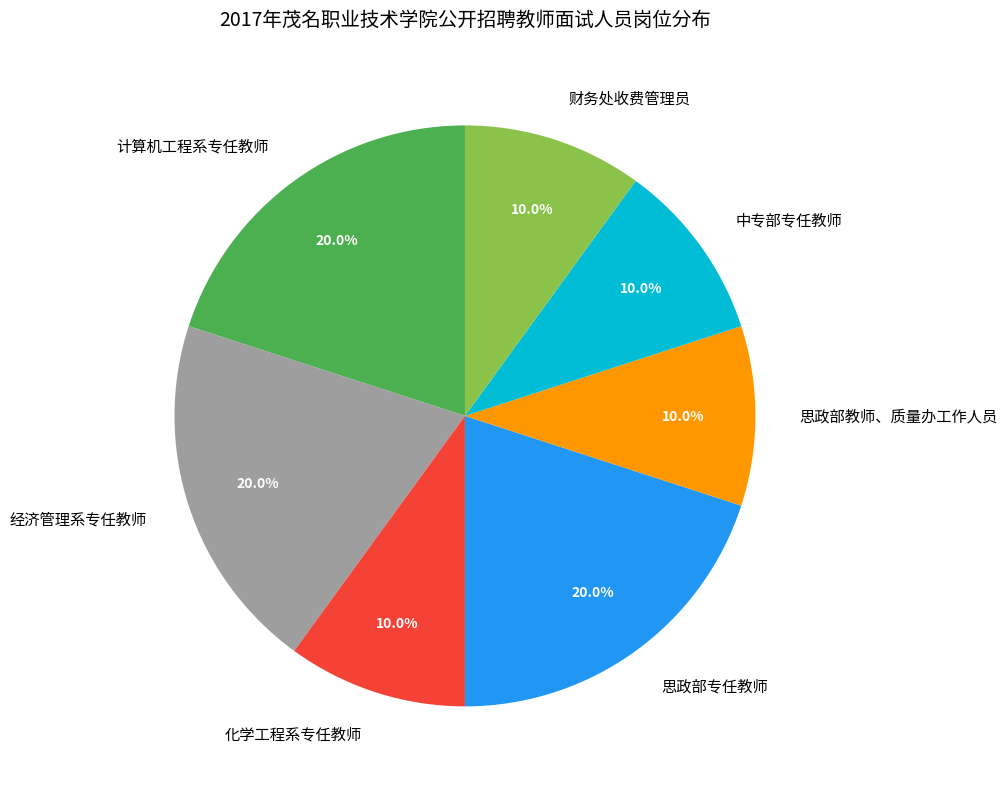

To the nearest percent, what portion does 经济管理系专任教师 represent?

20%